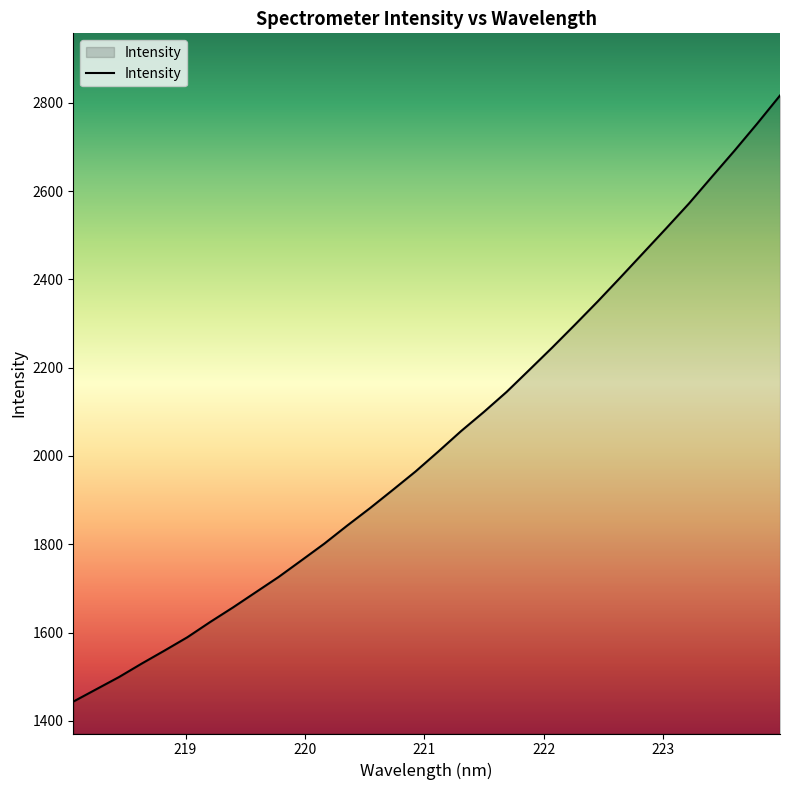

Reading left to right, transcribe all the data shown in this chart.

1443.6	1471.4	1499.2	1529.8	1559.3	1589.5	1624.0	1657.0	1691.5	1726.0	1763.5	1801.3	1842.1	1881.6	1922.8	1964.7	2009.9	2056.3	2099.6	2145.1	2195.2	2245.5	2297.4	2350.1	2404.7	2460.0	2515.4	2571.6	2631.7	2691.3	2752.8	2816.3